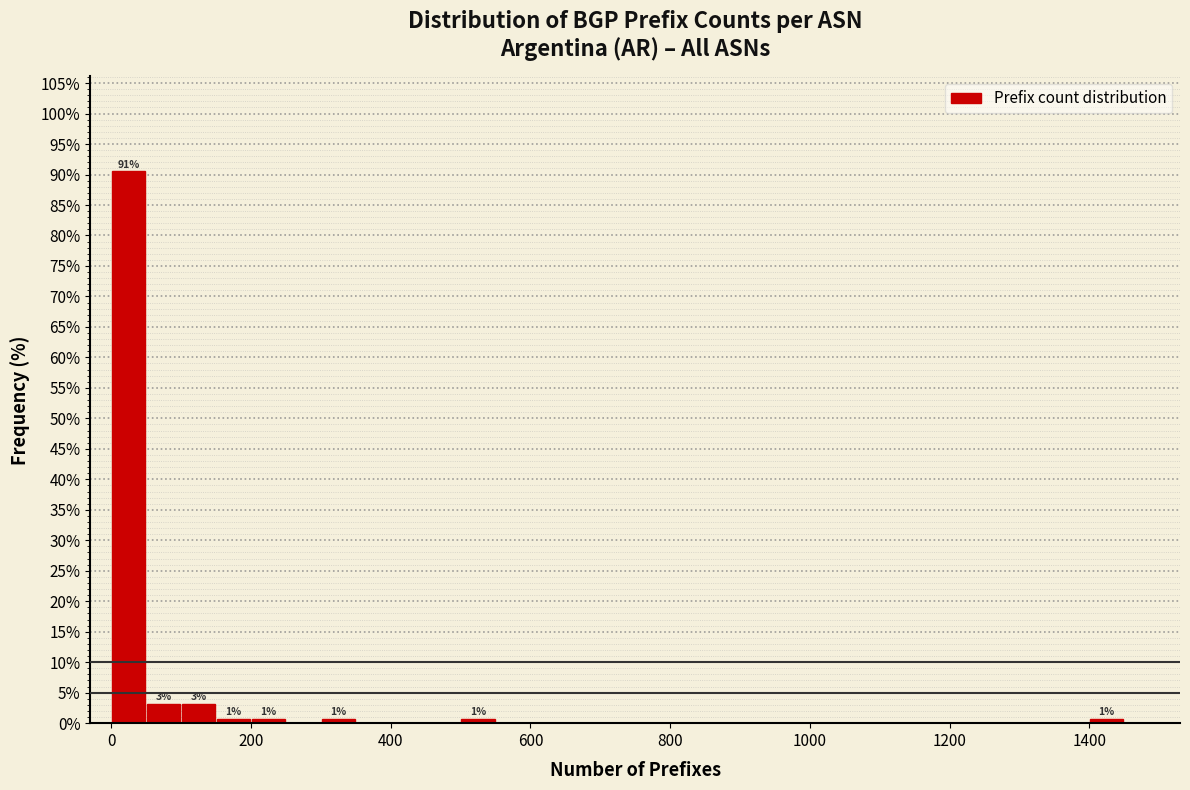

Read against the x-axis, roughly where is the centre of the tallest bar?

20